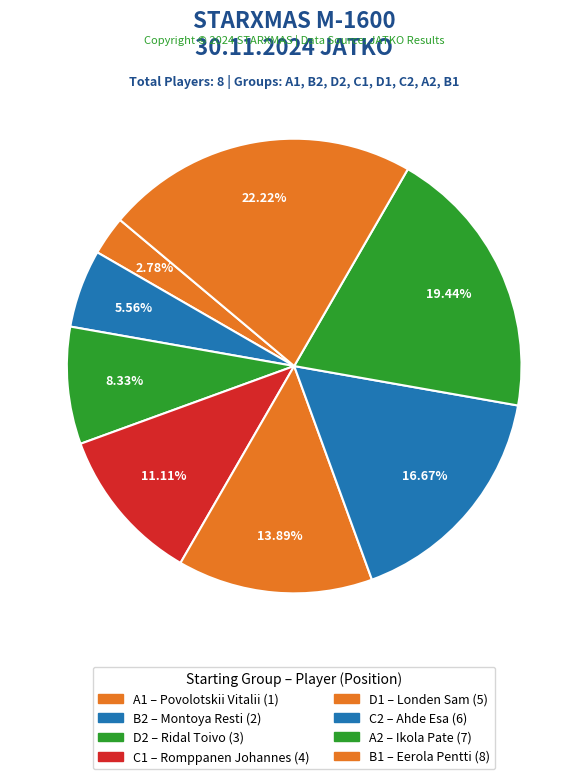

Which slice is the smallest?

A1